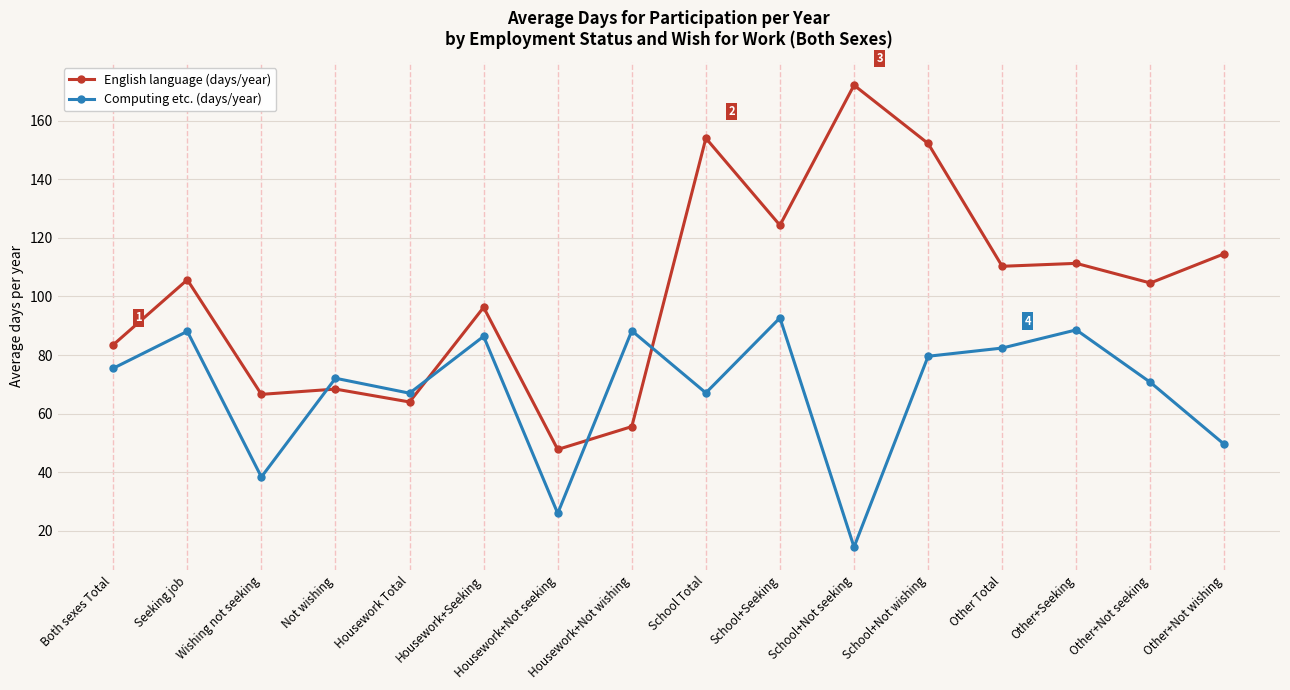

What is the spread (max minus min) of values at Other+Not wishing?

65.1